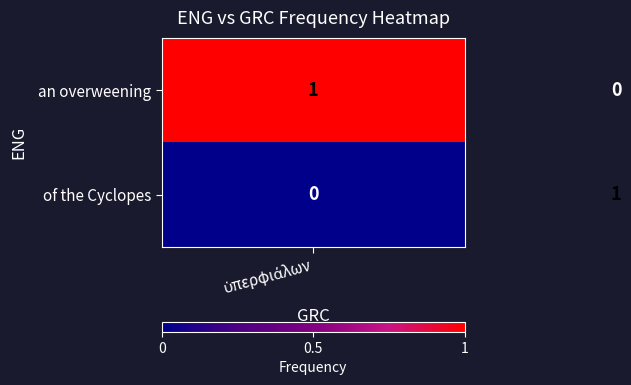

How many distinct data groups are displayed?

2